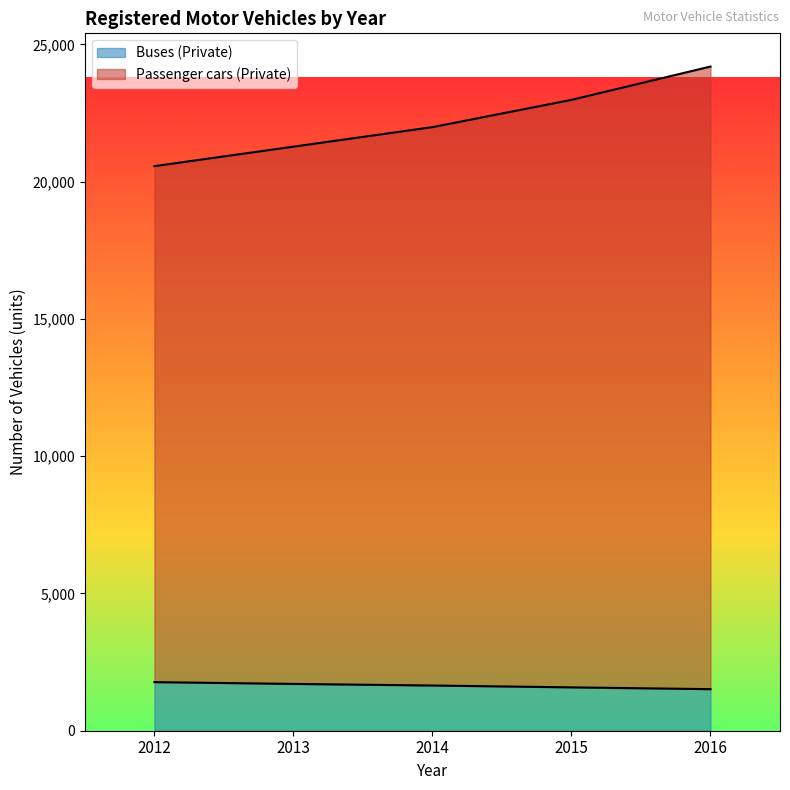

Reading left to right, transcribe all the data shown in this chart.

Passenger cars (Private): 2012=20563	2013=21273	2014=21984	2015=22977	2016=24191
Buses (Private): 2012=1770	2013=1705	2014=1647	2015=1579	2016=1514